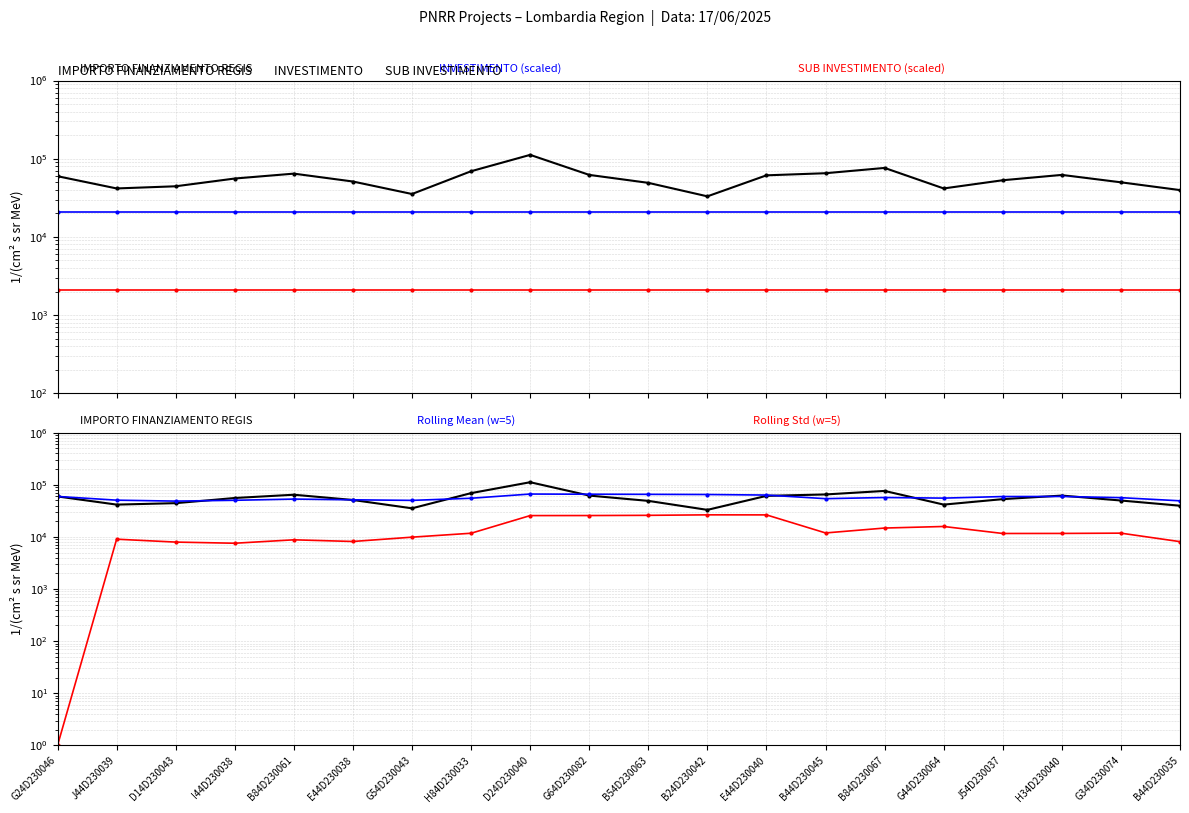

Reading left to right, transcribe all the data shown in this chart.

IMPORTO FINANZIAMENTO REGIS: G24D230046=59706.2	J44D230039=41637.2	D14D230043=44386.8	I44D230038=55778.1	B84D230061=64419.8	E44D230038=51064.5	G54D230043=35352.3	H84D230033=69133.5	D24D230040=111949.1	G64D230082=62063.0	B54D230063=49100.5	B24D230042=32995.5	E44D230040=61277.4	B44D230045=65205.4	B84D230067=76203.9	G44D230064=41637.2	J54D230037=53028.5	H34D230040=62063.0	G34D230074=49886.1	B44D230035=39673.2
INVESTIMENTO (scaled): G24D230046=21000.0	J44D230039=21000.0	D14D230043=21000.0	I44D230038=21000.0	B84D230061=21000.0	E44D230038=21000.0	G54D230043=21000.0	H84D230033=21000.0	D24D230040=21000.0	G64D230082=21000.0	B54D230063=21000.0	B24D230042=21000.0	E44D230040=21000.0	B44D230045=21000.0	B84D230067=21000.0	G44D230064=21000.0	J54D230037=21000.0	H34D230040=21000.0	G34D230074=21000.0	B44D230035=21000.0
SUB INVESTIMENTO (scaled): G24D230046=2100.0	J44D230039=2100.0	D14D230043=2100.0	I44D230038=2100.0	B84D230061=2100.0	E44D230038=2100.0	G54D230043=2100.0	H84D230033=2100.0	D24D230040=2100.0	G64D230082=2100.0	B54D230063=2100.0	B24D230042=2100.0	E44D230040=2100.0	B44D230045=2100.0	B84D230067=2100.0	G44D230064=2100.0	J54D230037=2100.0	H34D230040=2100.0	G34D230074=2100.0	B44D230035=2100.0
Rolling Mean (window=5): G24D230046=59706.2	J44D230039=50671.7	D14D230043=48576.7	I44D230038=50377.1	B84D230061=53185.6	E44D230038=51457.3	G54D230043=50200.3	H84D230033=55149.7	D24D230040=66383.8	G64D230082=65912.5	B54D230063=65519.7	B24D230042=65048.3	E44D230040=63477.1	B44D230045=54128.4	B84D230067=56956.6	G44D230064=55463.9	J54D230037=59470.5	H34D230040=59627.6	G34D230074=56563.8	B44D230035=49257.6
Rolling Std (window=5): G24D230046=1.0	J44D230039=9035.5	D14D230043=7950.4	I44D230038=7558.6	B84D230061=8790.0	E44D230038=8165.3	G54D230043=9883.4	H84D230033=11752.6	D24D230040=25634.0	G64D230082=25687.4	B54D230063=25925.3	B24D230042=26485.0	E44D230040=26429.0	B44D230045=11906.0	B84D230067=14786.3	G44D230064=15843.0	J54D230037=11625.9	H34D230040=11654.5	G34D230074=11798.2	B44D230035=8106.9